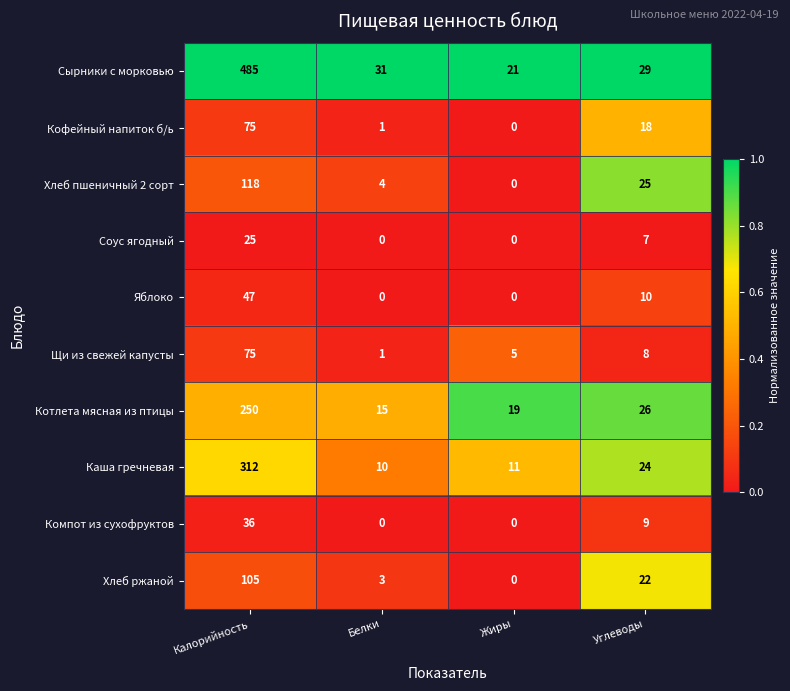

What is the sum of all Сырники с морковью values?

566